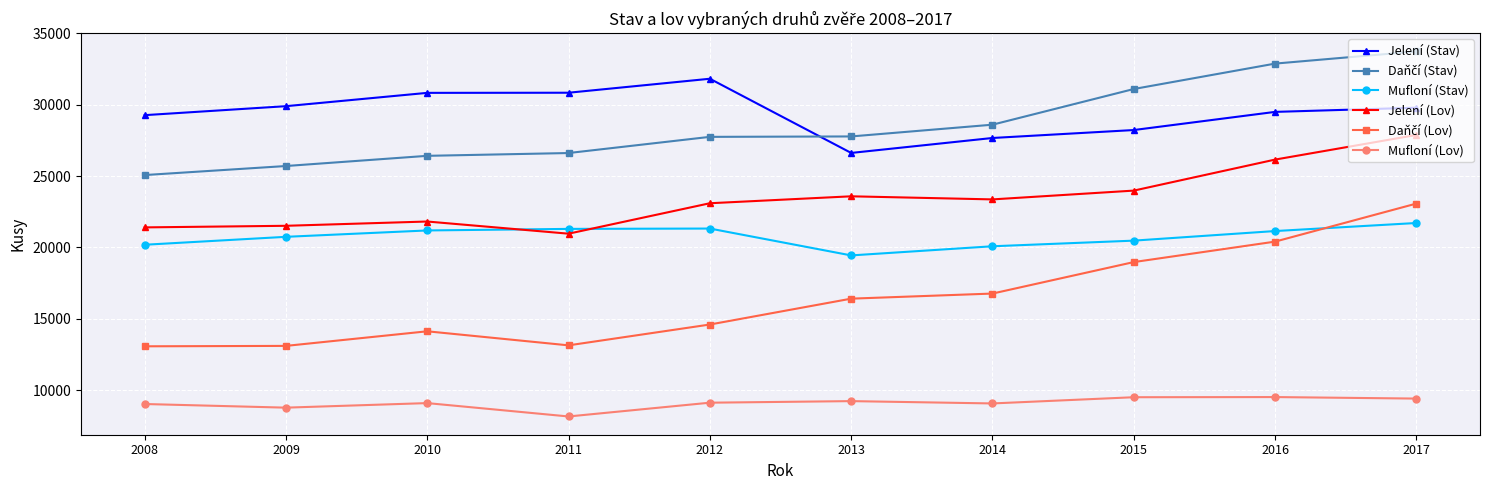

Is it true that Mufloní (Lov) equals 13396 at 2012?

False